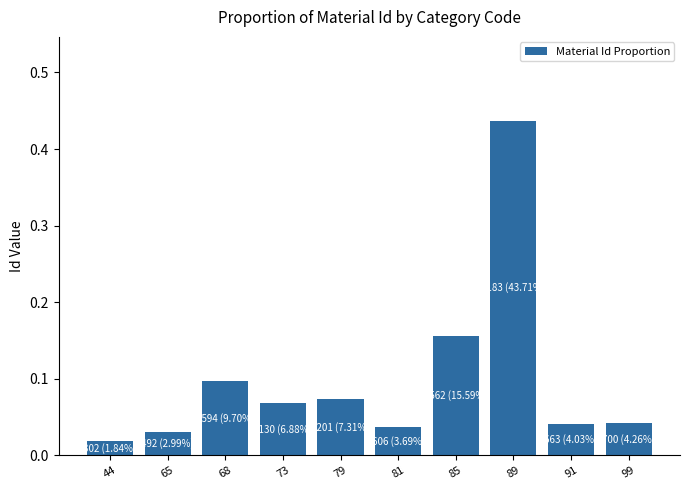

What is the difference between the values at 89 and 68?

0.3